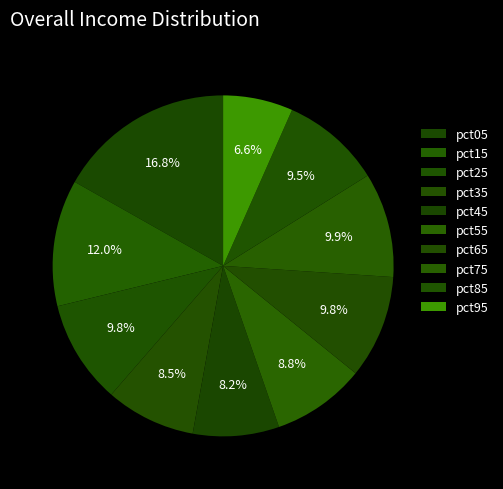

Approximately how many times larger is the value at pct25 compared to pct55?

1.1